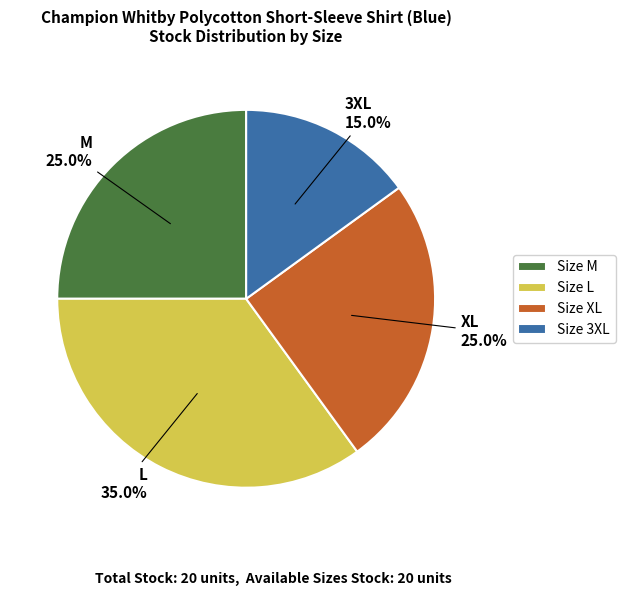

To the nearest percent, what is the average slice percentage?

25%